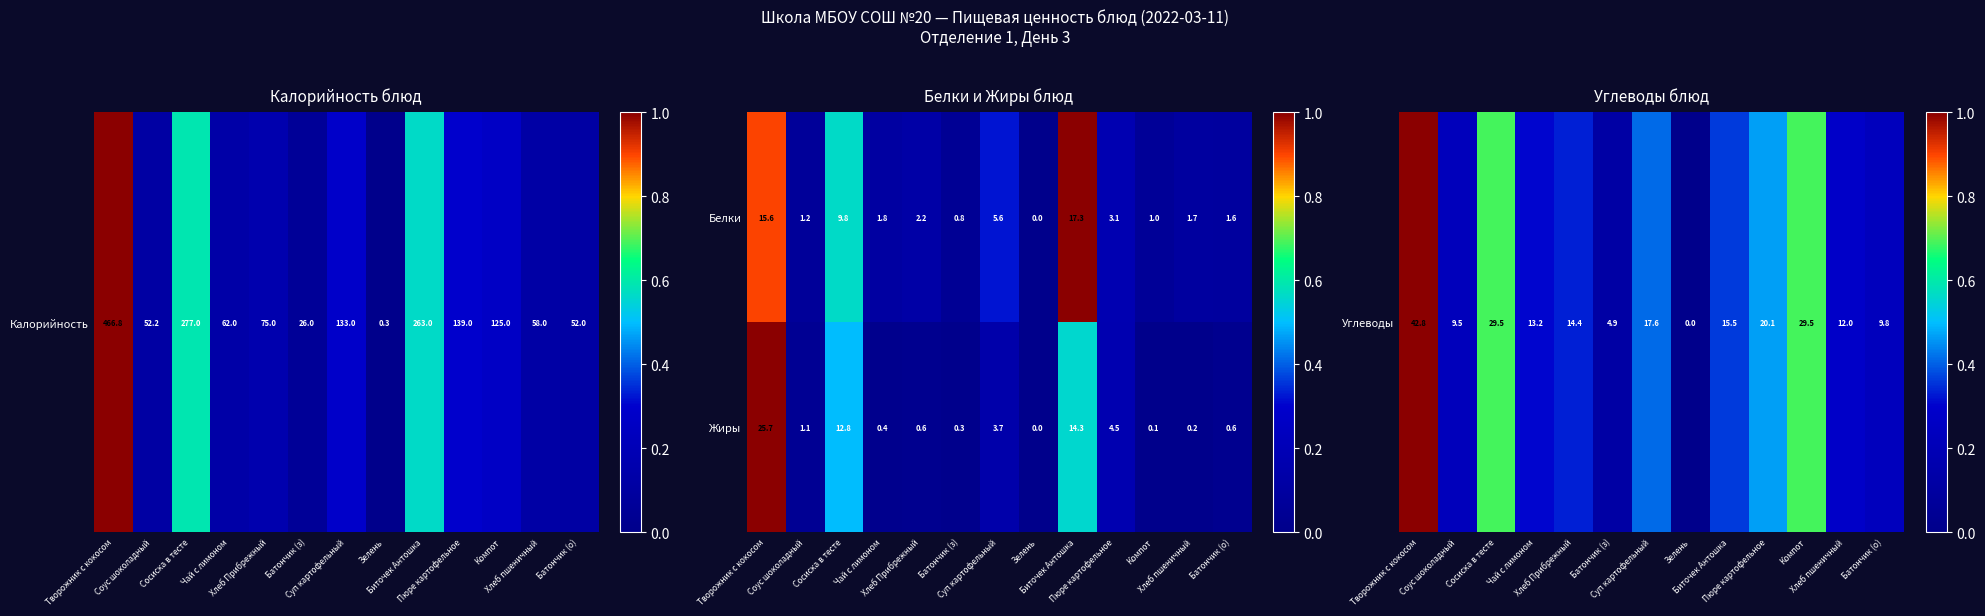

What is the maximum value for Белки?

17.3